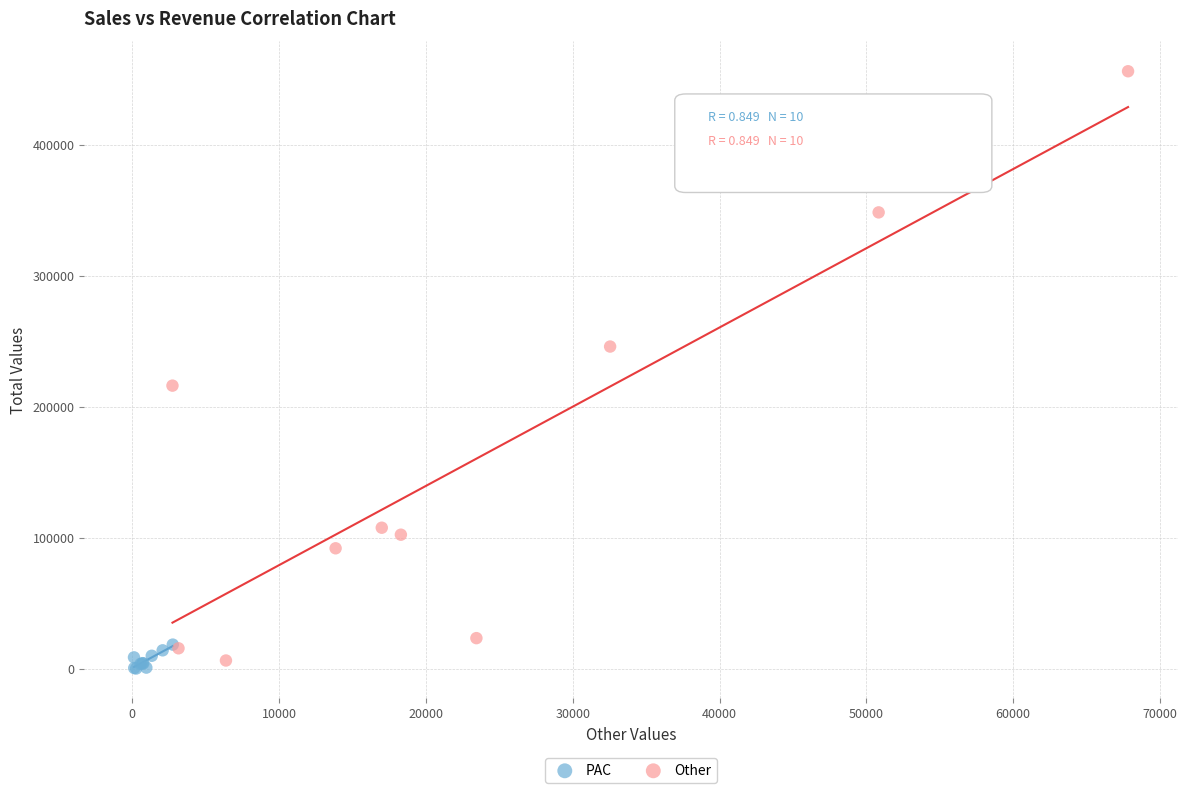

What are all the series names shown in the legend?

PAC, Other